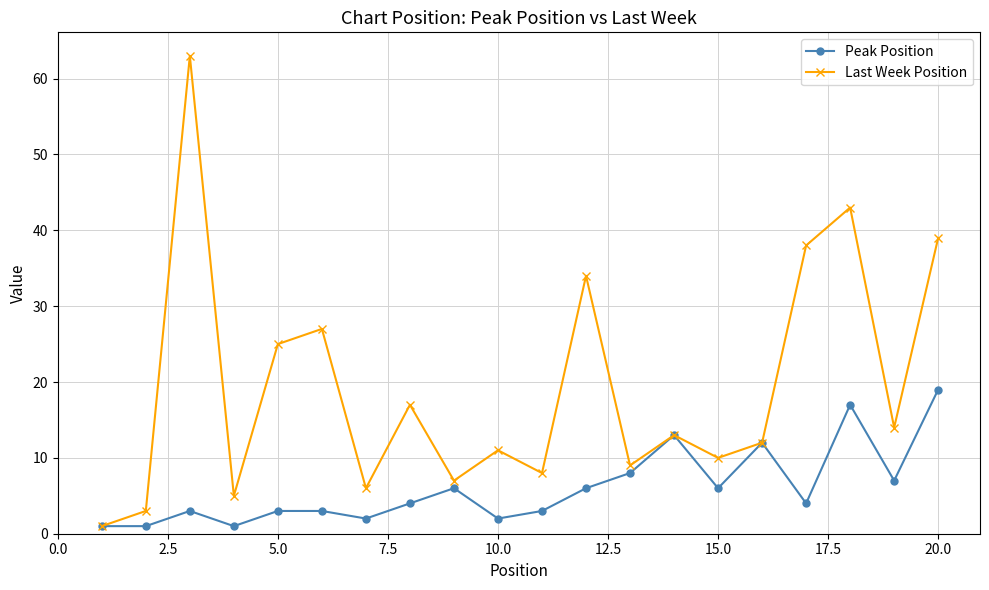

True or false: Peak Position has more than 1 interior local peaks.

True